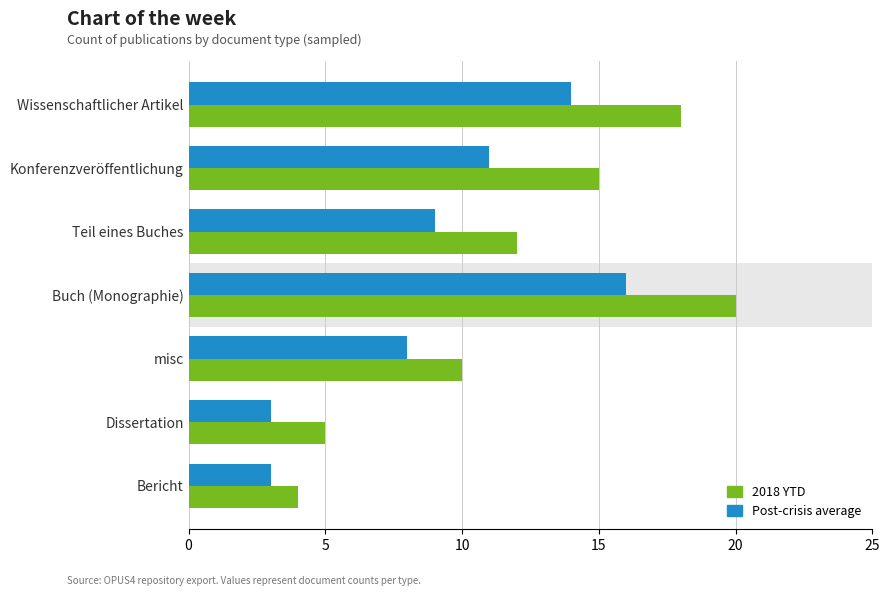

What is the approximate value of 2018 YTD at Wissenschaftlicher Artikel?

18